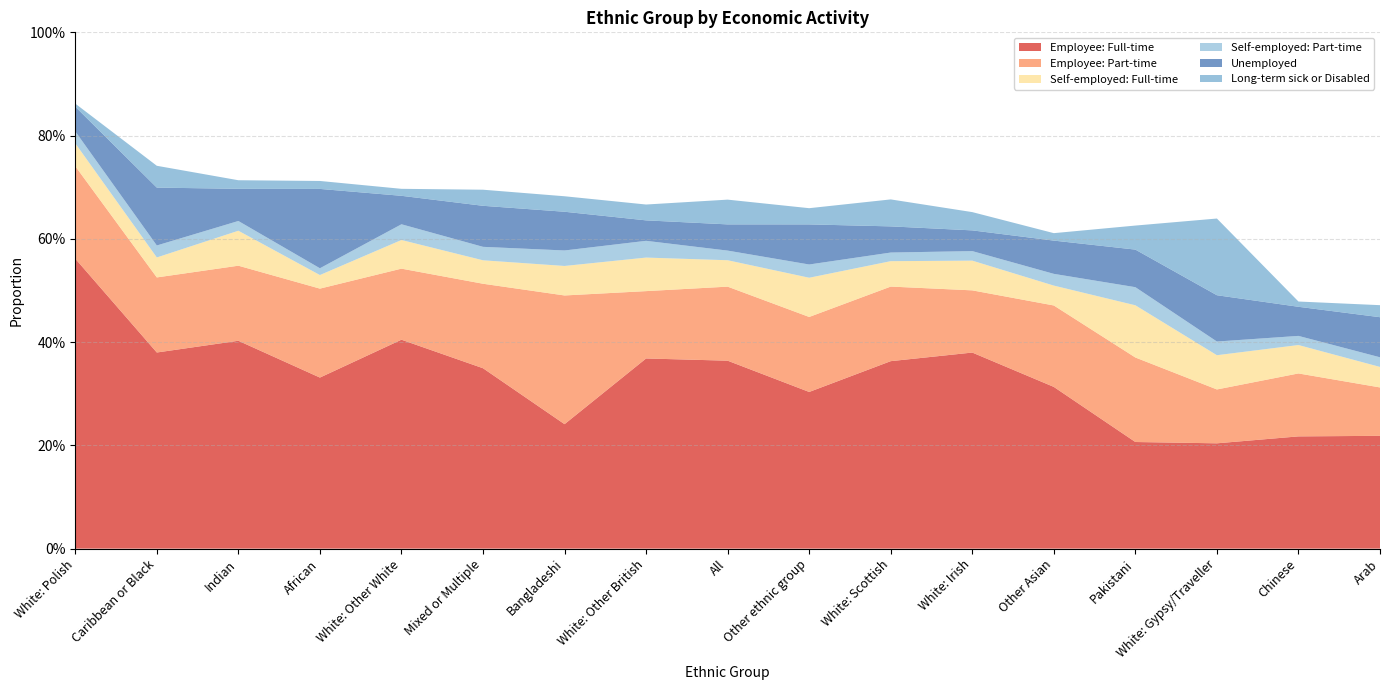

Reading right to left, what are all the values shown in this chart?

Employee: Full-time: Arab=0.2	Chinese=0.2	White: Gypsy/Traveller=0.2	Pakistani=0.2	Other Asian=0.3	White: Irish=0.4	White: Scottish=0.4	Other ethnic group=0.3	All=0.4	White: Other British=0.4	Bangladeshi=0.2	Mixed or Multiple=0.3	White: Other White=0.4	African=0.3	Indian=0.4	Caribbean or Black=0.4	White: Polish=0.6
Employee: Part-time: Arab=0.1	Chinese=0.1	White: Gypsy/Traveller=0.1	Pakistani=0.2	Other Asian=0.2	White: Irish=0.1	White: Scottish=0.1	Other ethnic group=0.1	All=0.1	White: Other British=0.1	Bangladeshi=0.2	Mixed or Multiple=0.2	White: Other White=0.1	African=0.2	Indian=0.1	Caribbean or Black=0.1	White: Polish=0.2
Self-employed: Full-time: Arab=0.0	Chinese=0.1	White: Gypsy/Traveller=0.1	Pakistani=0.1	Other Asian=0.0	White: Irish=0.1	White: Scottish=0.0	Other ethnic group=0.1	All=0.1	White: Other British=0.1	Bangladeshi=0.1	Mixed or Multiple=0.0	White: Other White=0.1	African=0.0	Indian=0.1	Caribbean or Black=0.0	White: Polish=0.0
Self-employed: Part-time: Arab=0.0	Chinese=0.0	White: Gypsy/Traveller=0.0	Pakistani=0.0	Other Asian=0.0	White: Irish=0.0	White: Scottish=0.0	Other ethnic group=0.0	All=0.0	White: Other British=0.0	Bangladeshi=0.0	Mixed or Multiple=0.0	White: Other White=0.0	African=0.0	Indian=0.0	Caribbean or Black=0.0	White: Polish=0.0
Unemployed: Arab=0.1	Chinese=0.1	White: Gypsy/Traveller=0.1	Pakistani=0.1	Other Asian=0.1	White: Irish=0.0	White: Scottish=0.1	Other ethnic group=0.1	All=0.1	White: Other British=0.0	Bangladeshi=0.1	Mixed or Multiple=0.1	White: Other White=0.1	African=0.2	Indian=0.1	Caribbean or Black=0.1	White: Polish=0.0
Long-term sick or Disabled: Arab=0.0	Chinese=0.0	White: Gypsy/Traveller=0.1	Pakistani=0.0	Other Asian=0.0	White: Irish=0.0	White: Scottish=0.1	Other ethnic group=0.0	All=0.0	White: Other British=0.0	Bangladeshi=0.0	Mixed or Multiple=0.0	White: Other White=0.0	African=0.0	Indian=0.0	Caribbean or Black=0.0	White: Polish=0.0